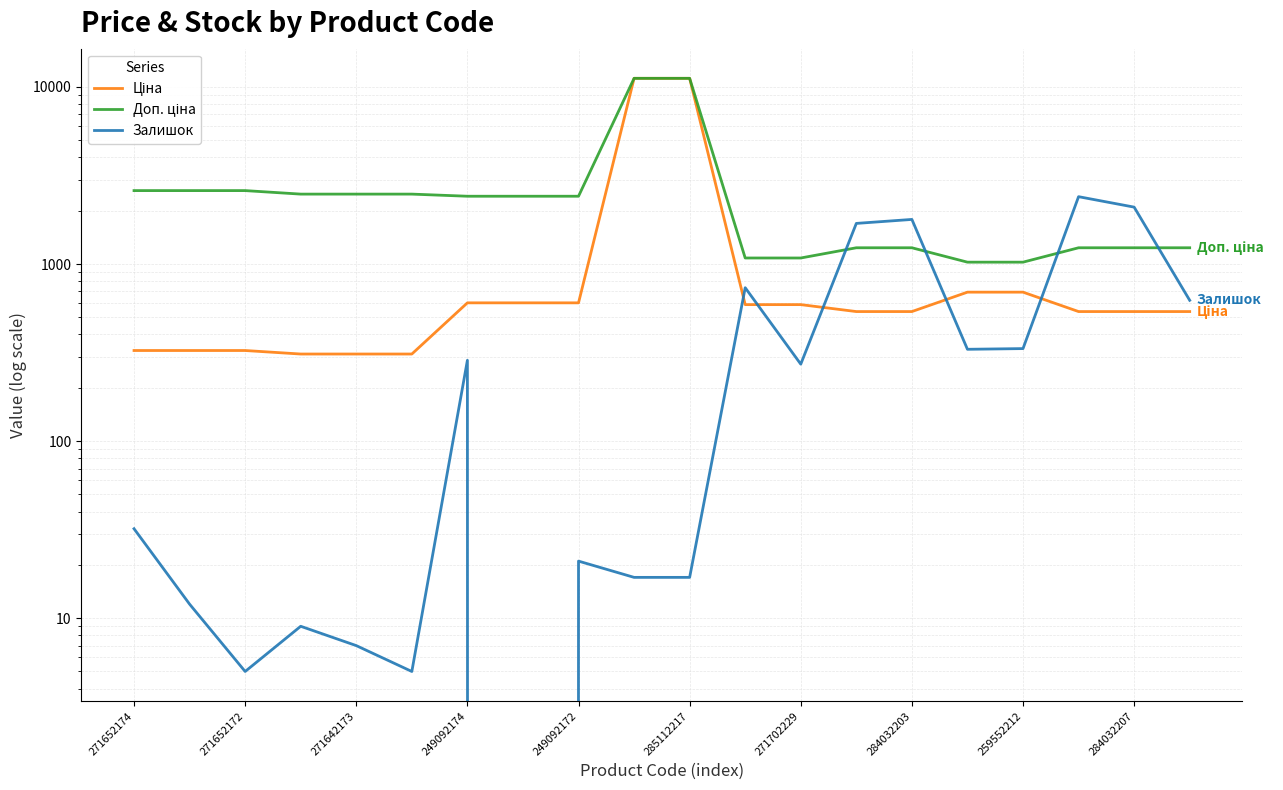

Is it true that Доп. ціна equals 1235.4 at 17?

True